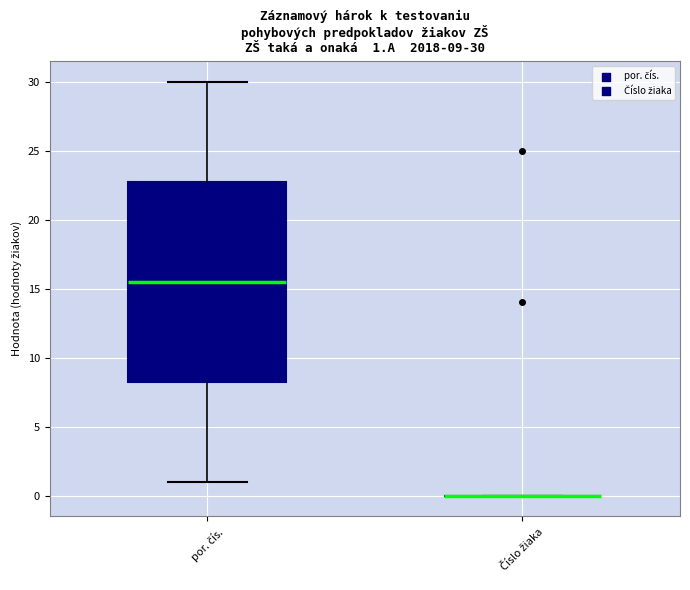

Which box is the tallest, from its lower edge to its upper edge?

por. čís.